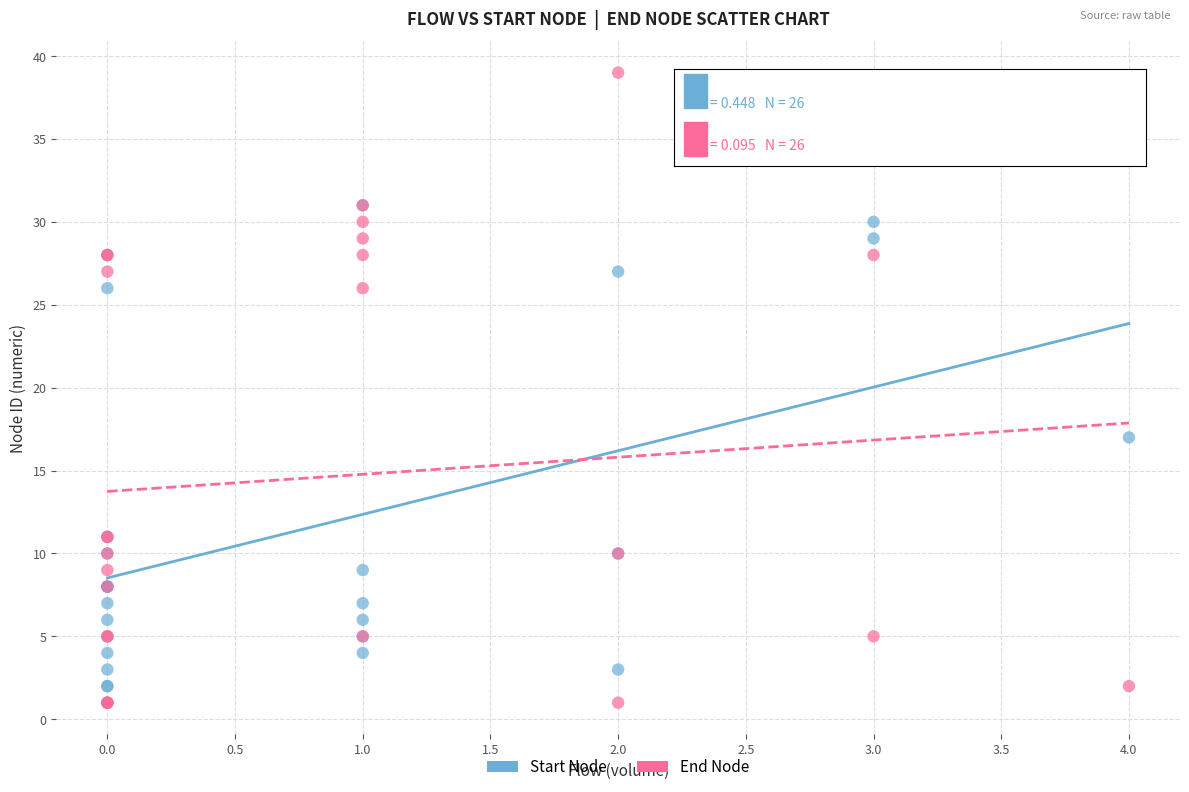

Across all series, what Y value is closest to 20?

17